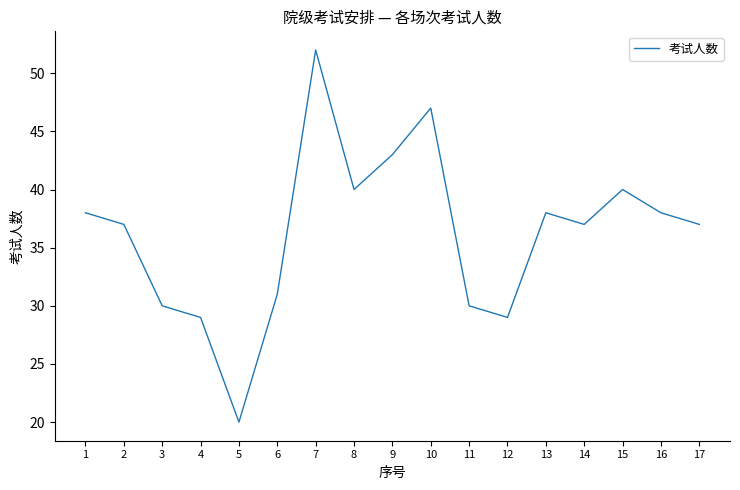

True or false: the data has more than 2 interior local peaks.

True